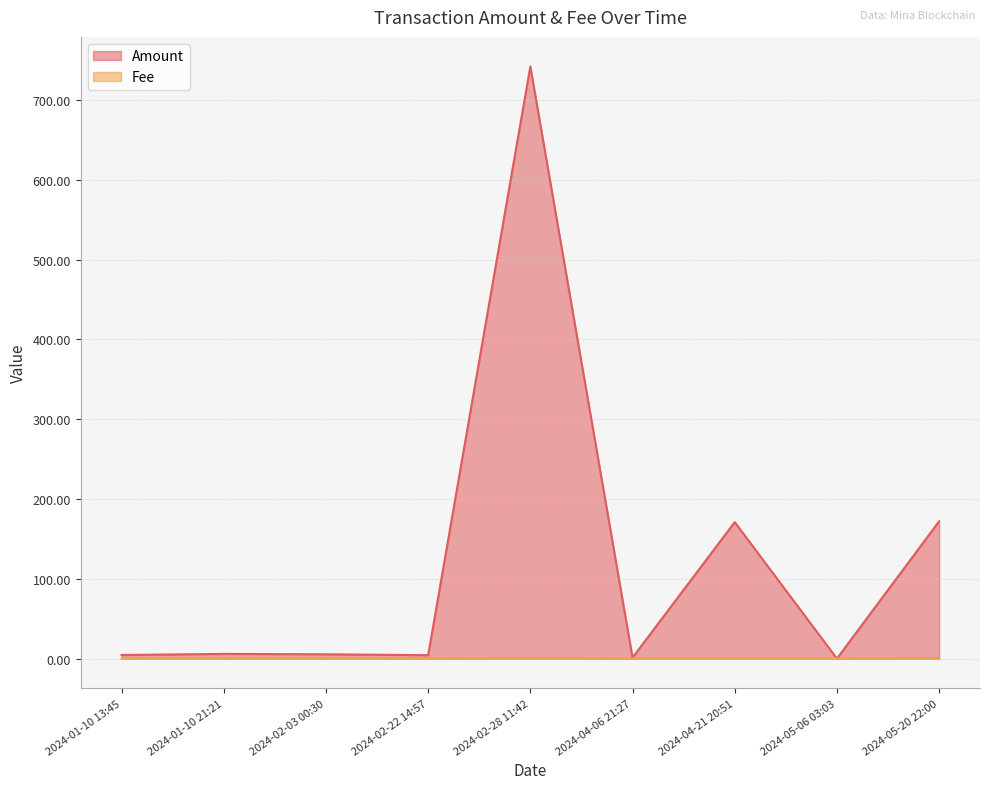

What are all the series names shown in the legend?

Amount, Fee